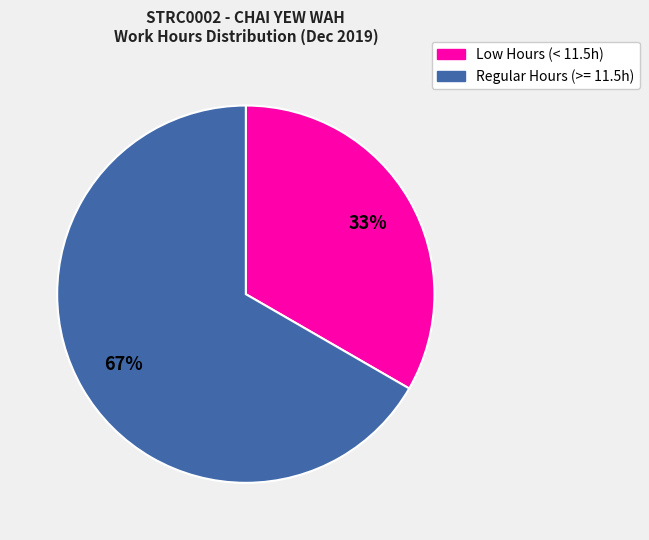

Is the sum of Regular Hours (>= 11.5h) and Low Hours (< 11.5h) greater than half?

Yes